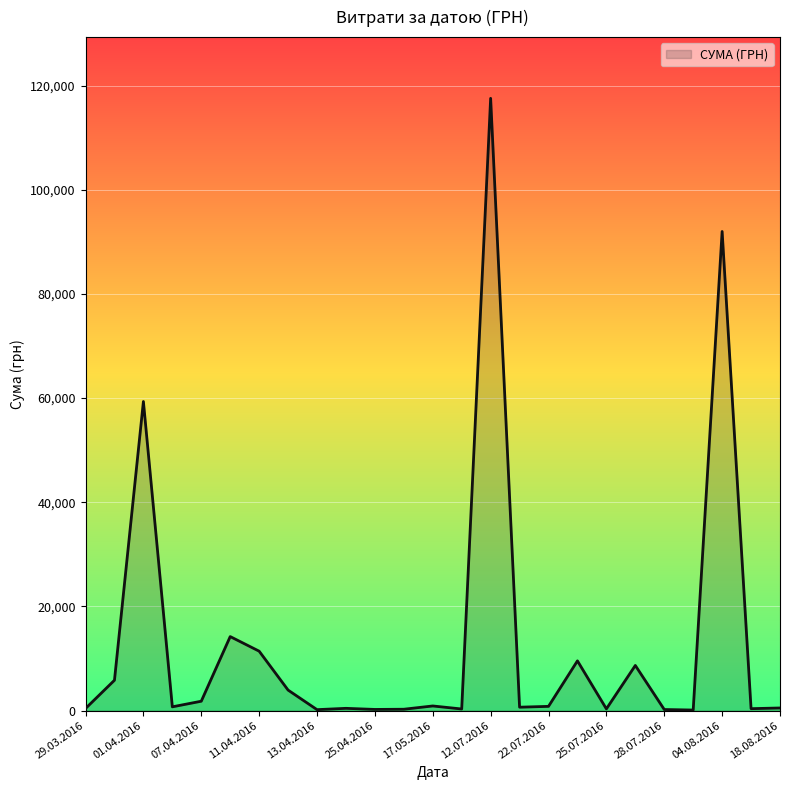

What is the difference between the maximum and minimum values?

117471.0